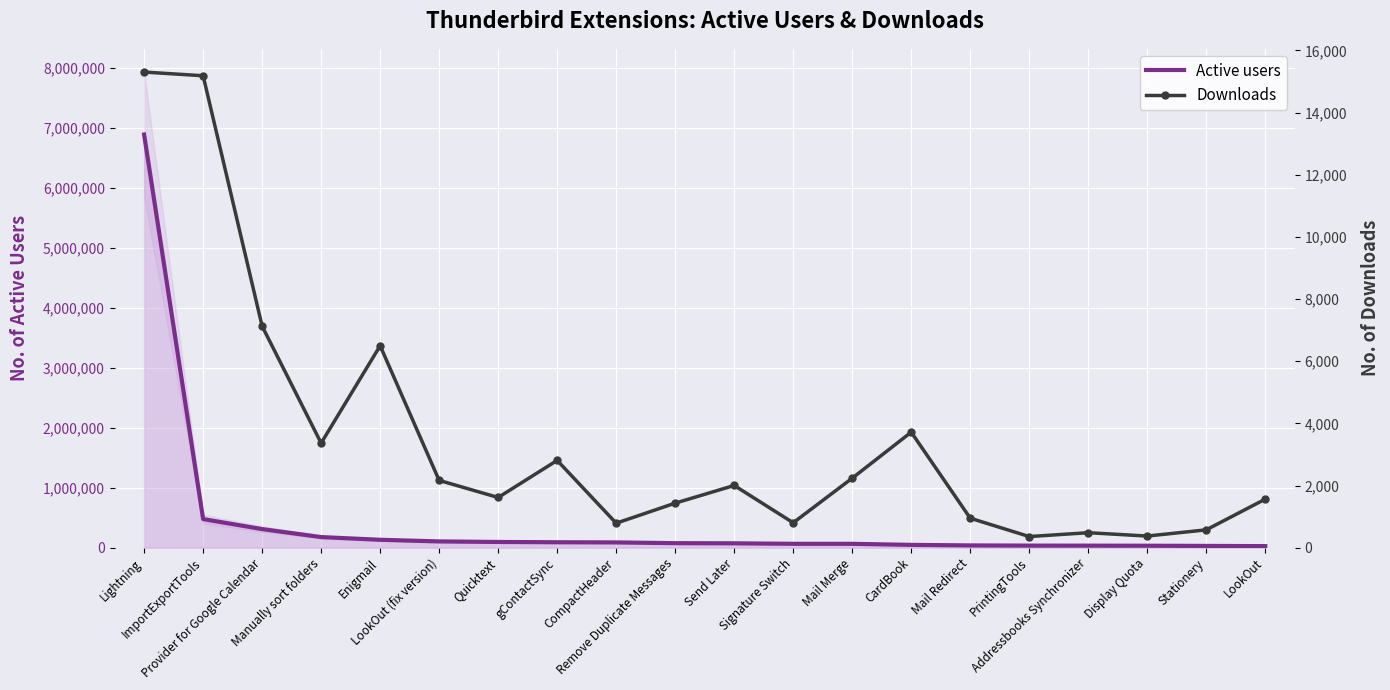

At which label is Downloads closest to 7831?

Provider for Google Calendar